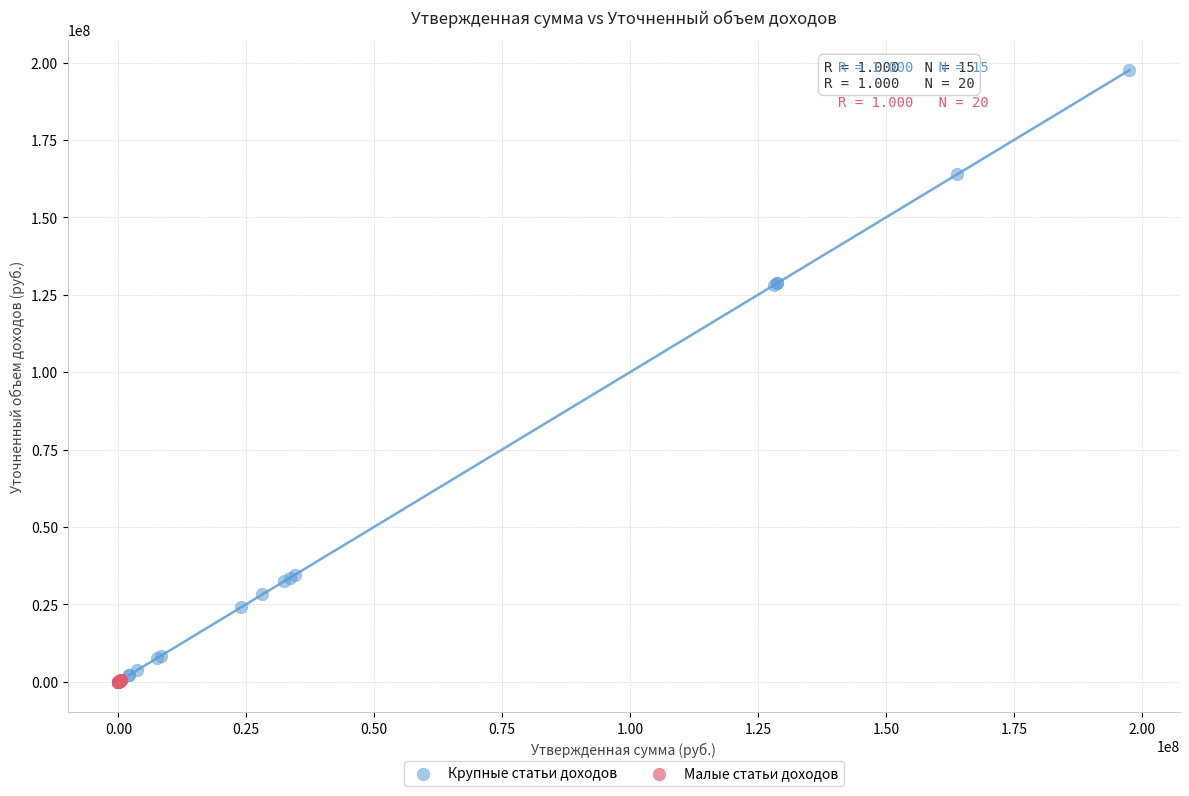

Which series has the largest Y range (max minus min)?

Крупные статьи доходов